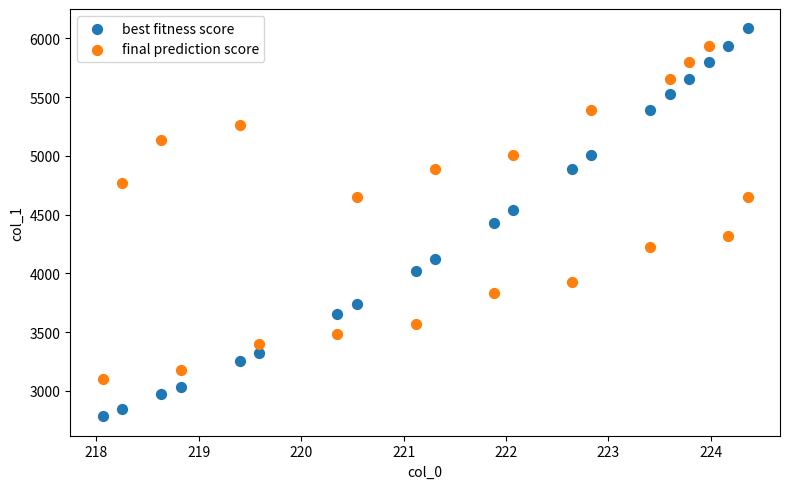

Which series contains the lowest Y value?

best fitness score